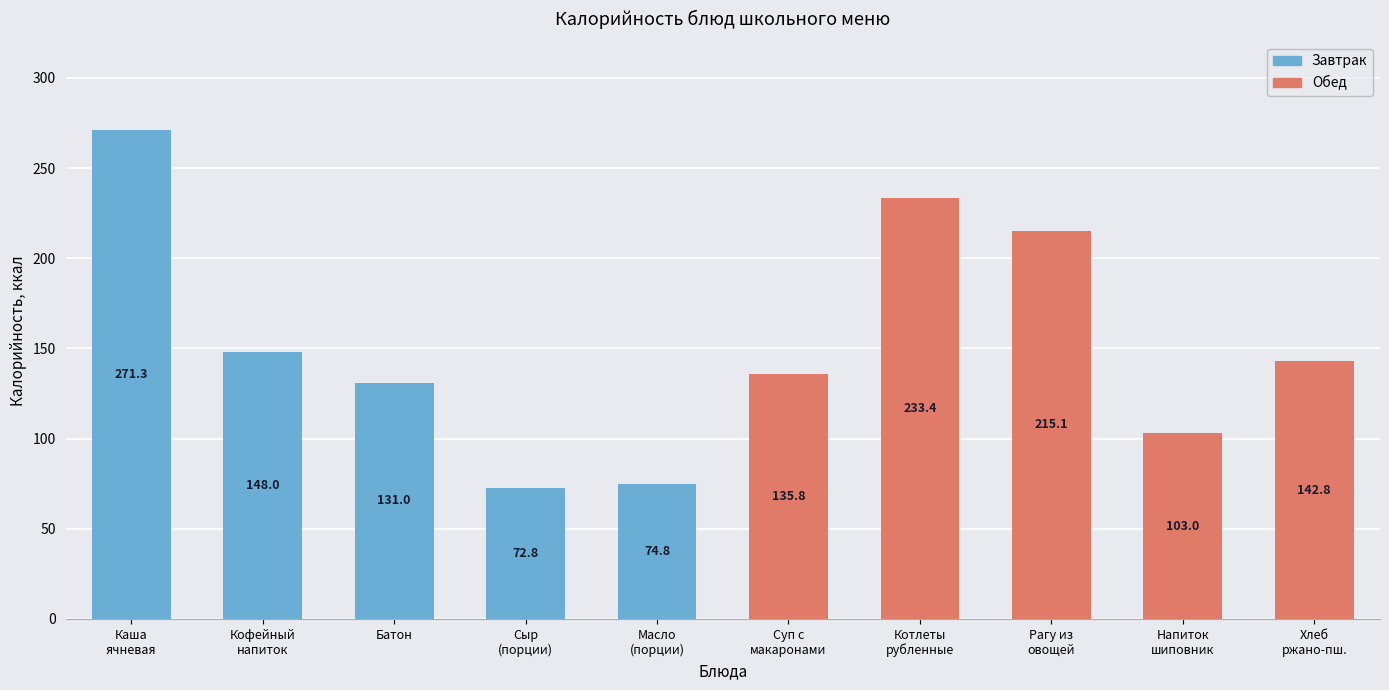

At which category does the chart reach its minimum across all series?

Сыр
(порции)